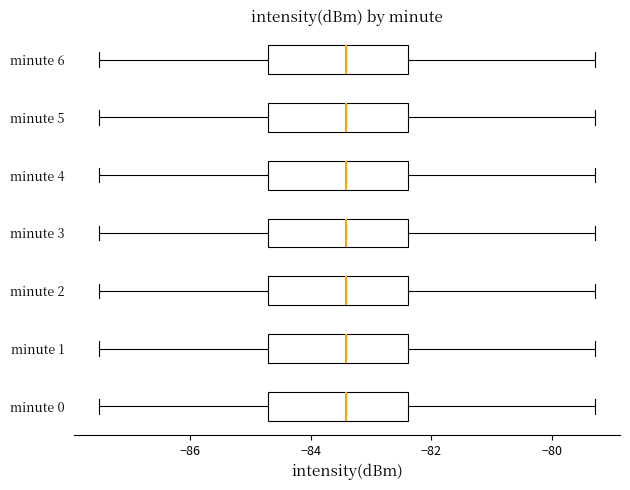

Reading bottom to top, transcribe this box plot: for each box, give where its median line is, the range the box spans, and where its two whiskers end, as read against the x-axis. The values are not printed on the chart, so give them approximately, as read against the axis.

minute 0: median -83.4, box -84.8 to -82.4, whiskers -87.6 to -79.2
minute 1: median -83.4, box -84.8 to -82.4, whiskers -87.6 to -79.2
minute 2: median -83.4, box -84.8 to -82.4, whiskers -87.6 to -79.2
minute 3: median -83.4, box -84.8 to -82.4, whiskers -87.6 to -79.2
minute 4: median -83.4, box -84.8 to -82.4, whiskers -87.6 to -79.2
minute 5: median -83.4, box -84.8 to -82.4, whiskers -87.6 to -79.2
minute 6: median -83.4, box -84.8 to -82.4, whiskers -87.6 to -79.2